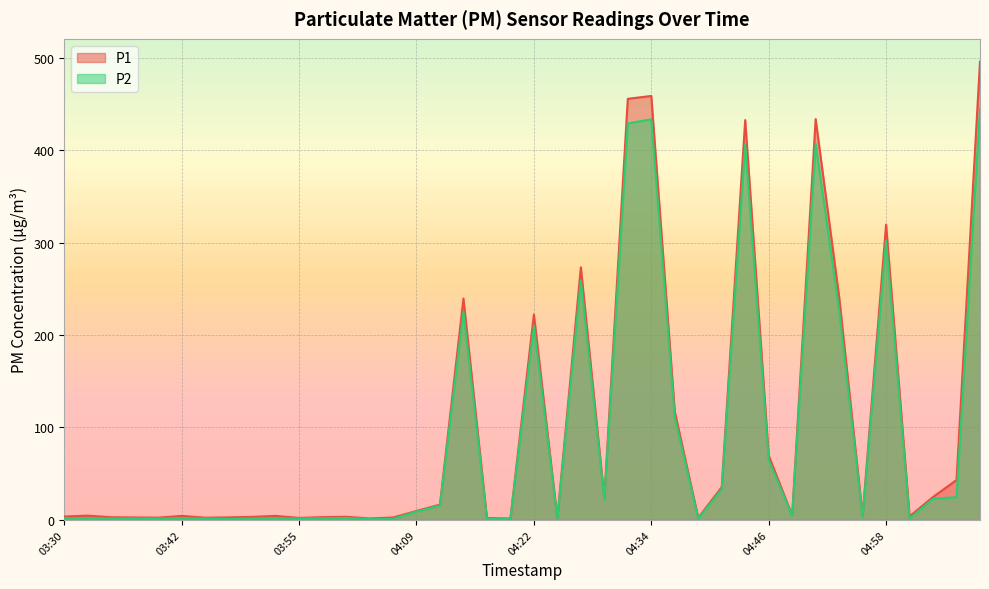

Which series has the widest spread of values?

P1